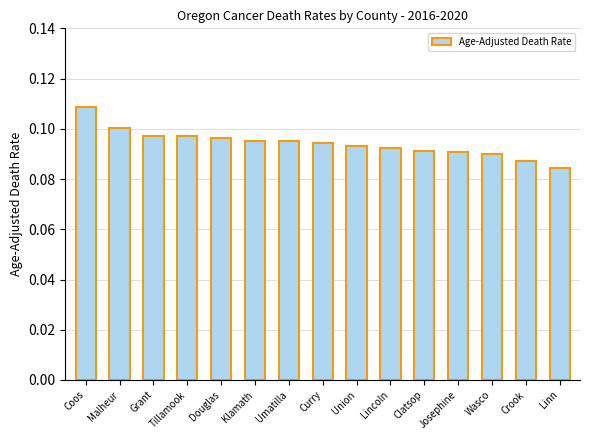

What is the label of the 4th bar from the right?

Josephine